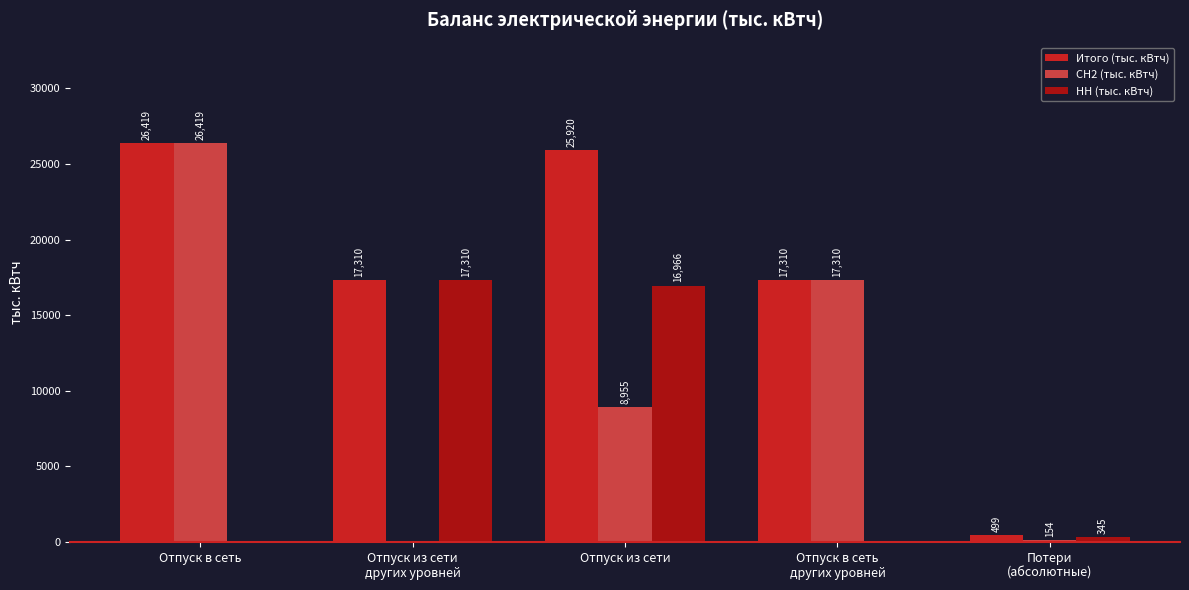

What is the average value of the НН (тыс. кВтч) series?

6924.1